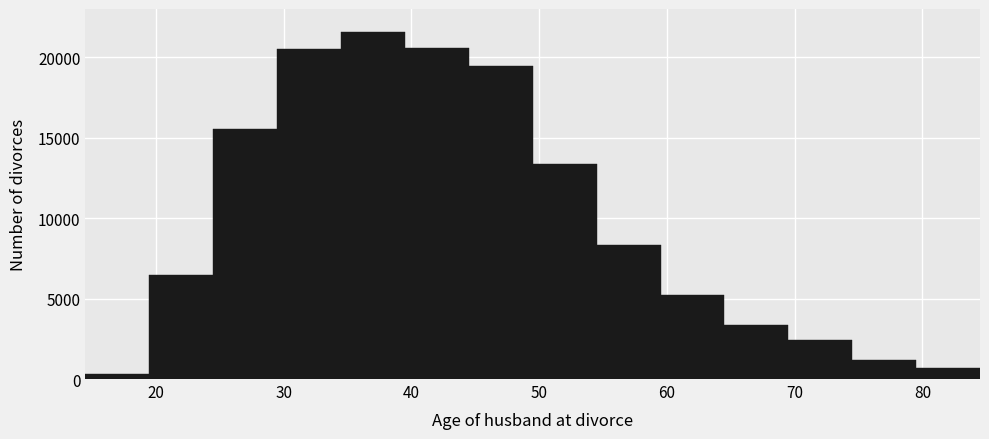

Reading left to right, transcribe this chart: for each bar, give the range it covers on the x-axis and its height. Neither the bar edges nor the heights are printed on the chart, so give them approximately, as read against the axes.

14.5 to 19.5: under 500
19.5 to 24.5: 6500
24.5 to 29.5: 15500
29.5 to 34.5: 20500
34.5 to 39.5: 21500
39.5 to 44.5: 20500
44.5 to 49.5: 19500
49.5 to 54.5: 13500
54.5 to 59.5: 8500
59.5 to 64.5: 5000
64.5 to 69.5: 3500
69.5 to 74.5: 2500
74.5 to 79.5: 1000
79.5 to 84.5: 500